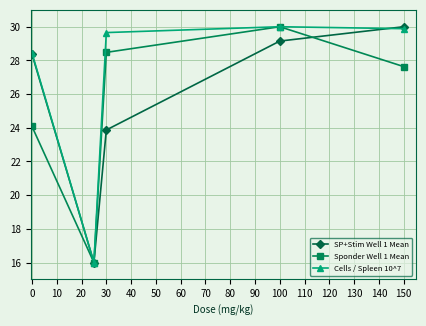

What is the value of the Sponder Well 1 Mean point at the 3rd from the left?

28.5